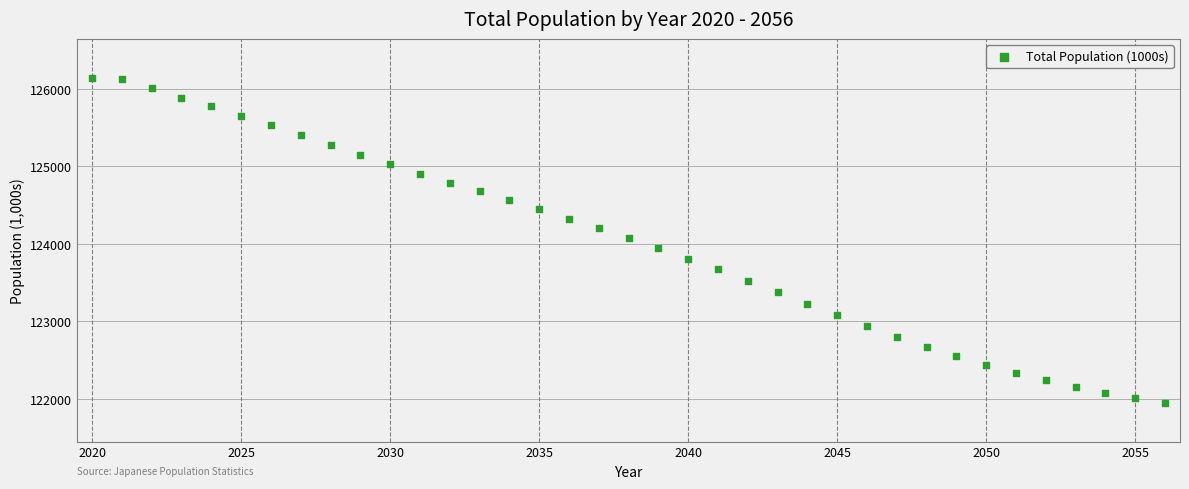

What is the range of X values (max minus min)?

36.0